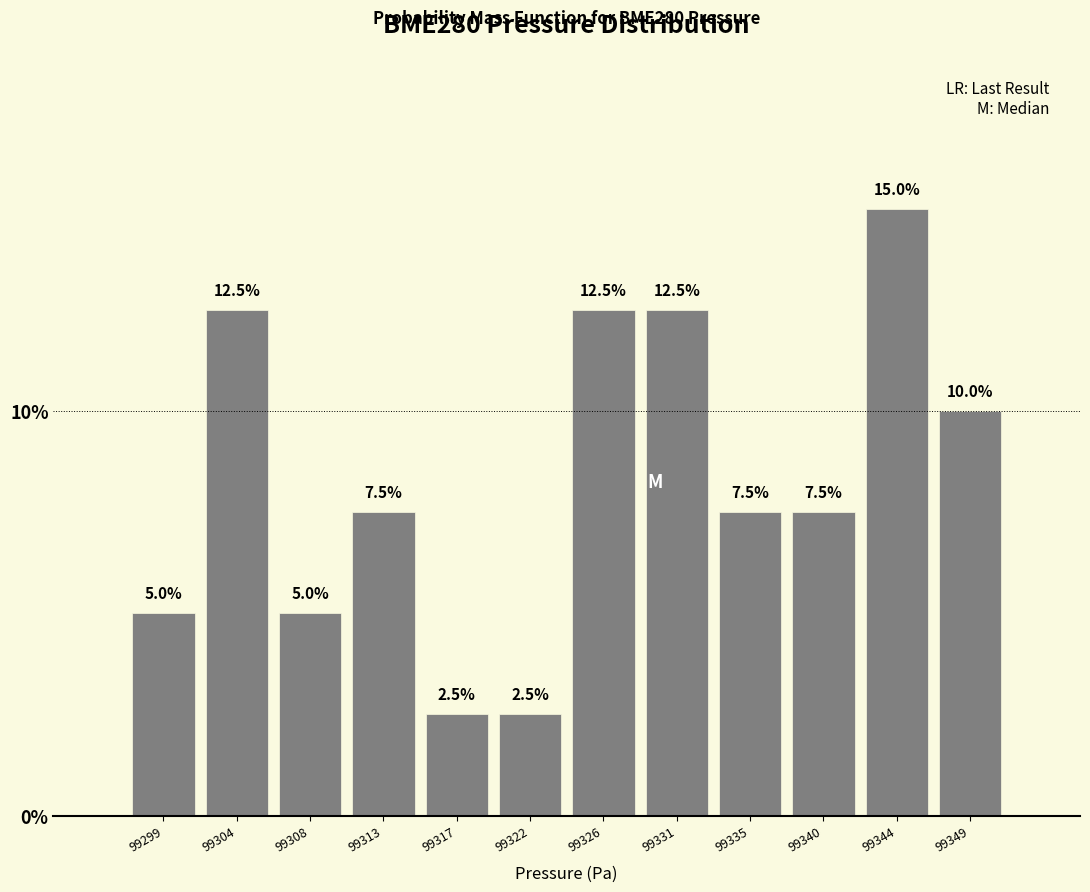

Reading left to right, transcribe all the data shown in this chart.

99299=5.0	99304=12.5	99308=5.0	99313=7.5	99317=2.5	99322=2.5	99326=12.5	99331=12.5	99335=7.5	99340=7.5	99344=15.0	99349=10.0